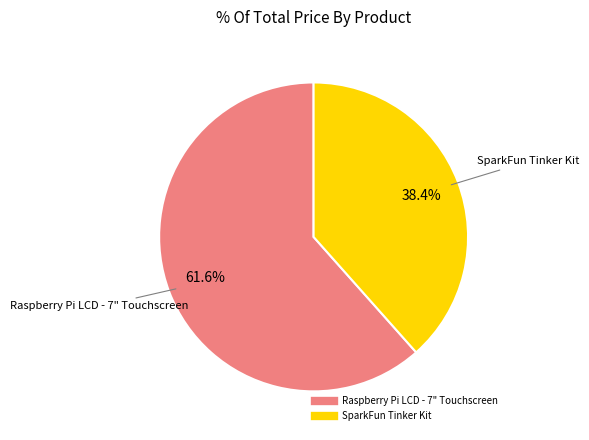

To the nearest percent, what portion does SparkFun Tinker Kit represent?

38%